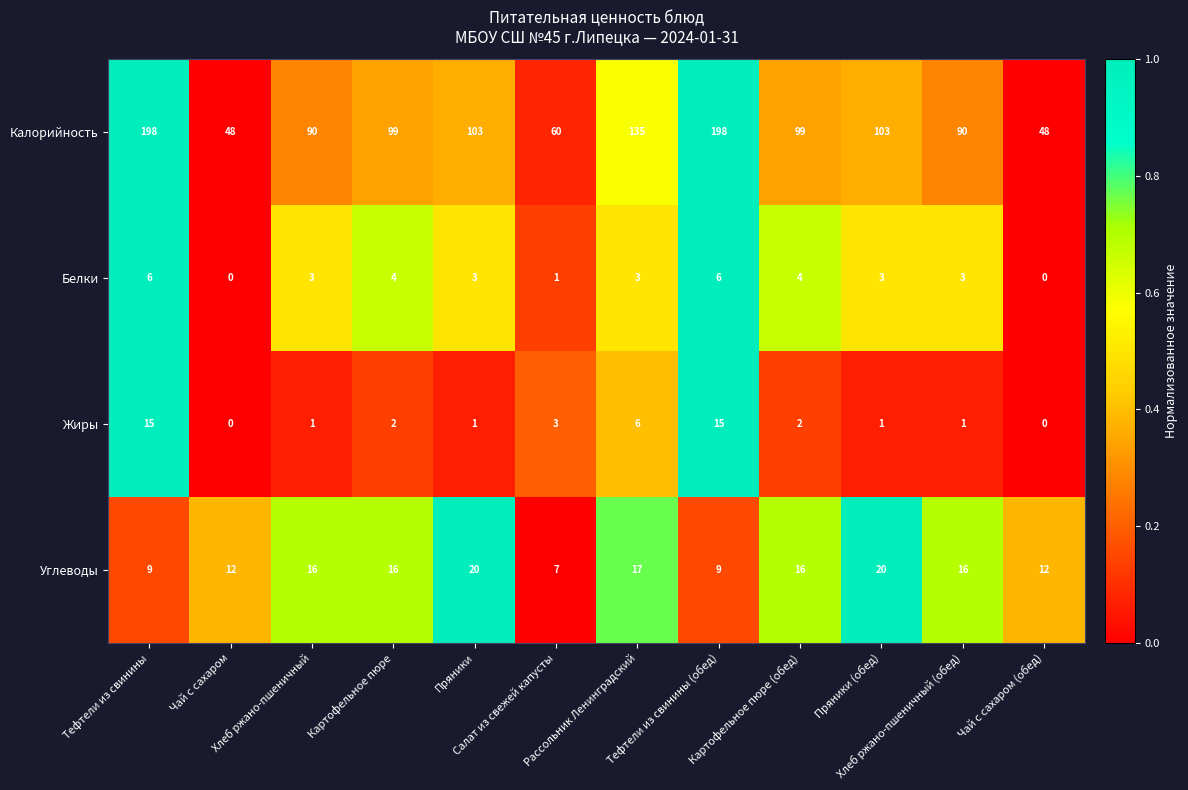

Which series has the largest total across all categories?

Калорийность